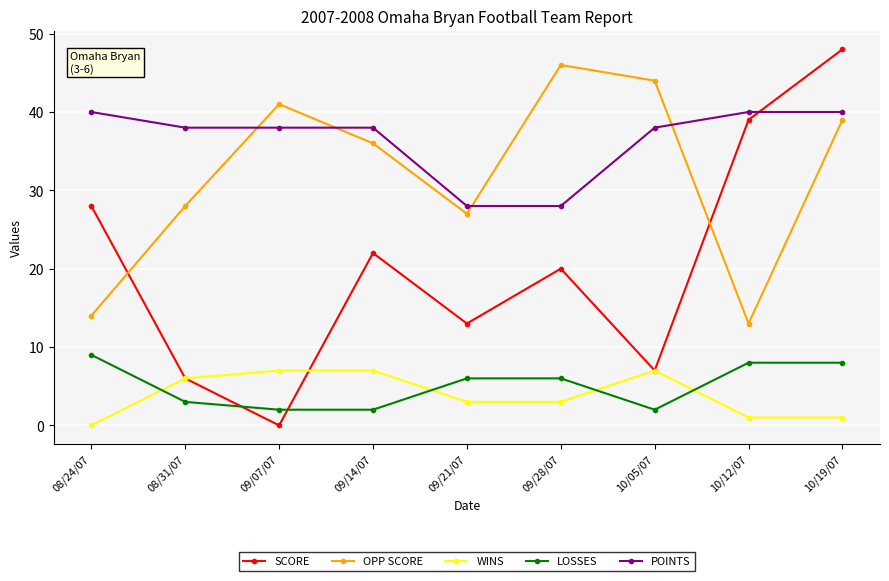

True or false: POINTS has more than 2 points higher than both neighbors.

False